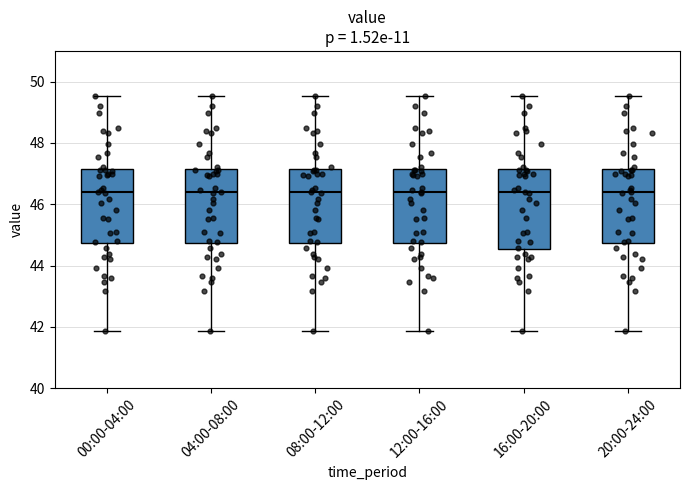

Reading left to right, read every box against the y-axis: the position of its median line, the range the box covers, and the ends of its whiskers. The values are not printed on the chart, so give them approximately, as read against the axis.

00:00-04:00: median 46.4, box 44.8 to 47.2, whiskers 41.8 to 49.6
04:00-08:00: median 46.4, box 44.8 to 47.2, whiskers 41.8 to 49.6
08:00-12:00: median 46.4, box 44.8 to 47.2, whiskers 41.8 to 49.6
12:00-16:00: median 46.4, box 44.8 to 47.2, whiskers 41.8 to 49.6
16:00-20:00: median 46.4, box 44.6 to 47.2, whiskers 41.8 to 49.6
20:00-24:00: median 46.4, box 44.8 to 47.2, whiskers 41.8 to 49.6